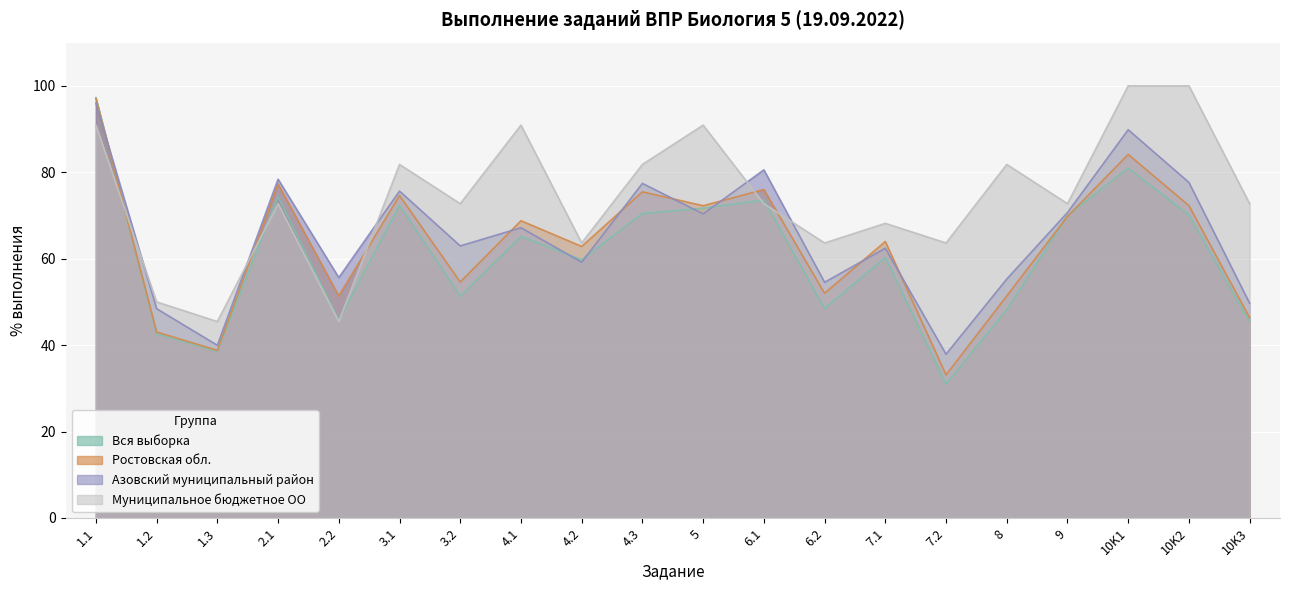

What is the value of the Вся выборка point at the 10th from the left?

70.5